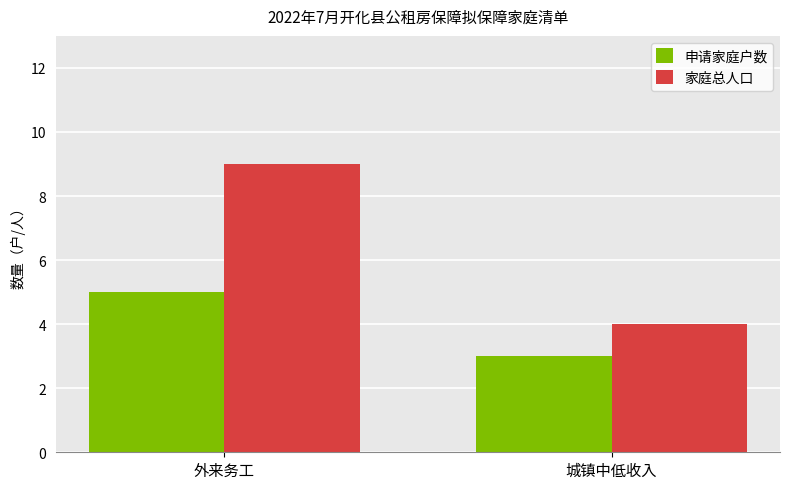

How many bars are there in each group?

2